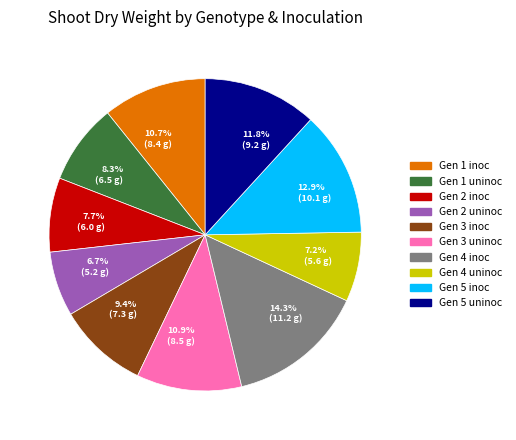

What is the ratio of the value at 6.7% (5.2 g) to the value at 7.7% (6.0 g)?

0.9